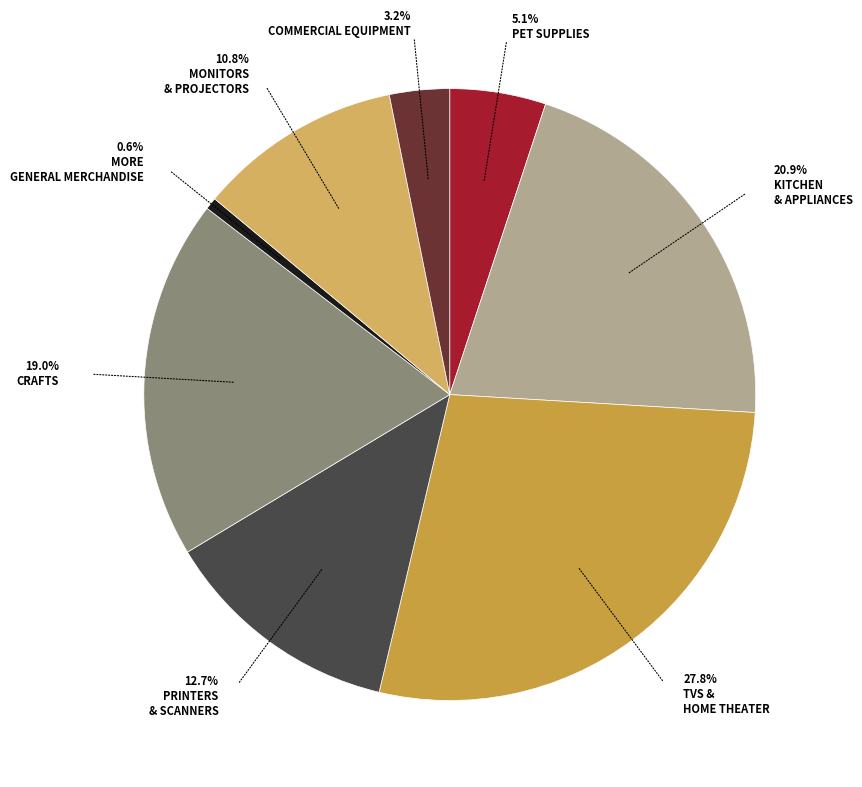

Do Commercial Equipment and More General Merchandise together represent more than half of the pie?

No